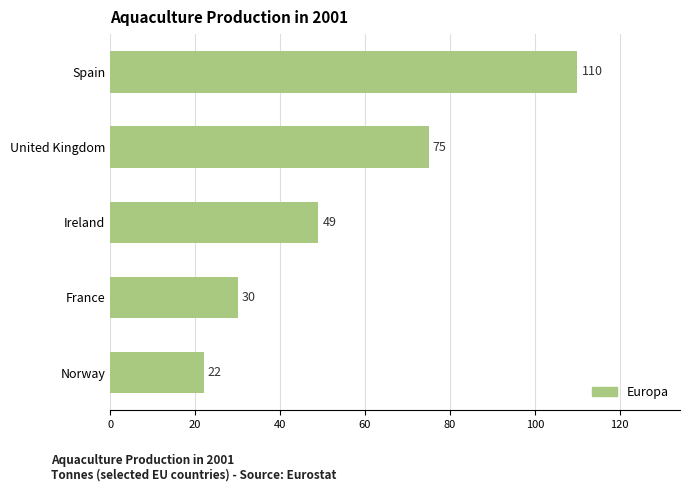

Reading bottom to top, extract all data points from this chart.

22	30	49	75	110